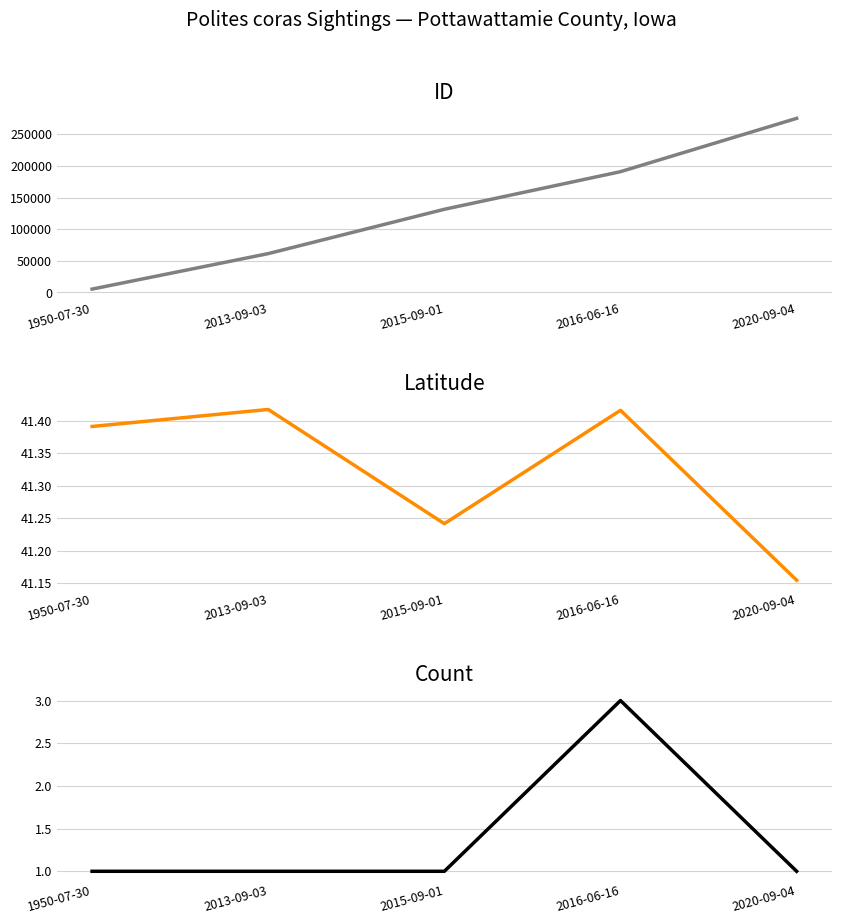

What is the difference between the ID values at 2020-09-04 and 2016-06-16?

84308.0